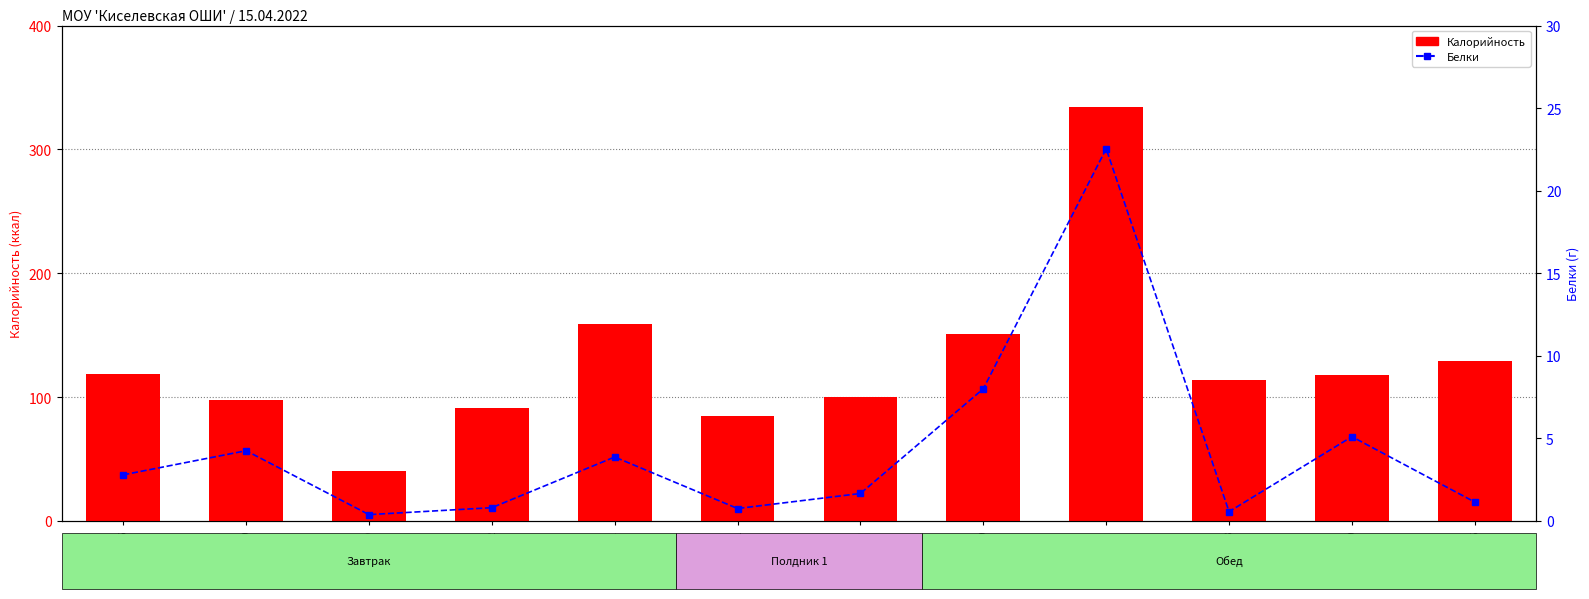

How many data points in Белки are above 2?

6